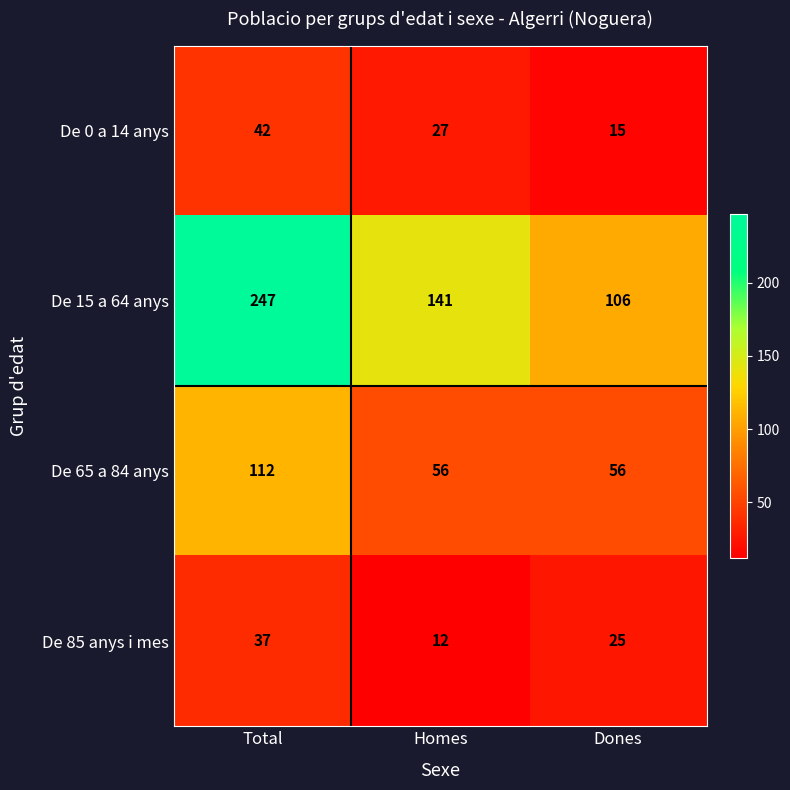

At which label does De 0 a 14 anys reach its minimum?

Dones